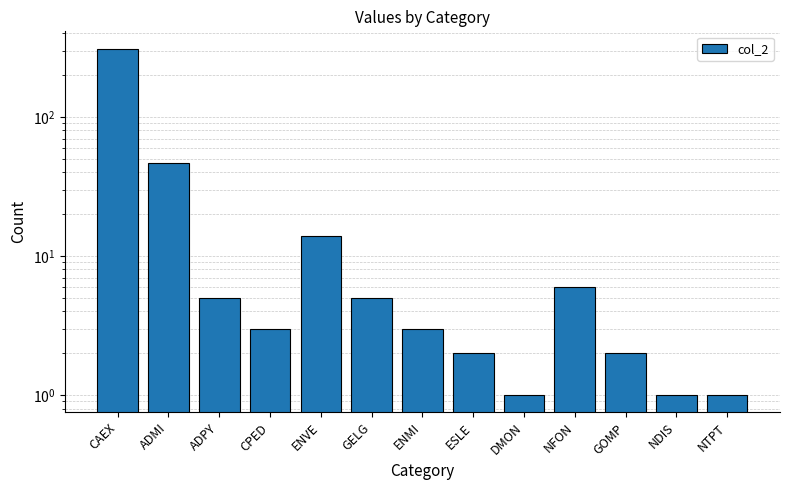

Reading left to right, transcribe all the data shown in this chart.

310	47	5	3	14	5	3	2	1	6	2	1	1